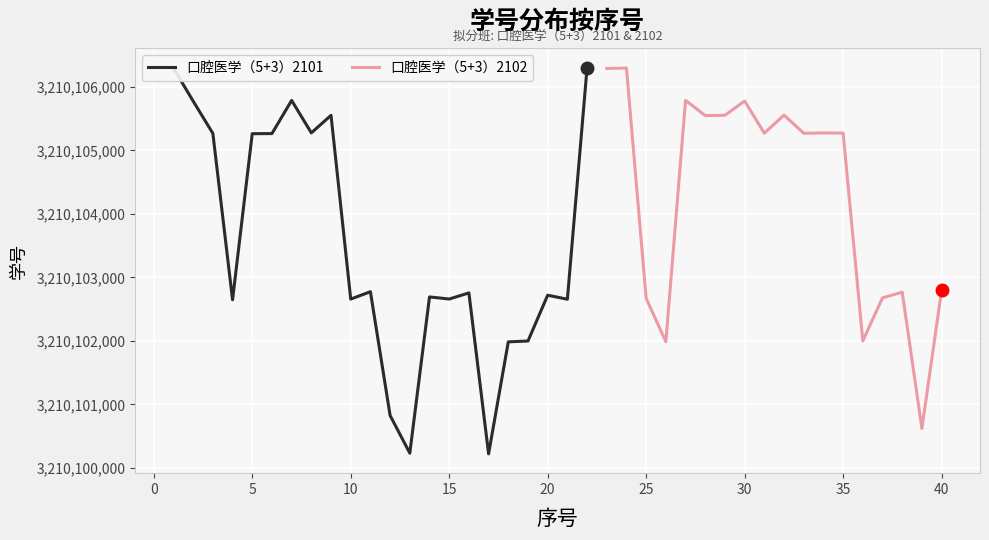

What is the minimum value for 口腔医学（5+3）2101?

3210100223